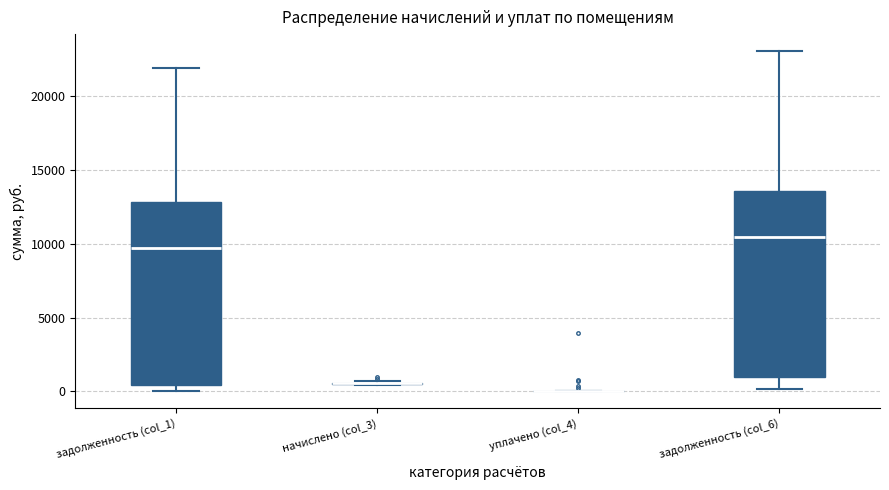

Reading left to right, read every box against the y-axis: the position of its median line, the range the box covers, and the ends of its whiskers. The values are not printed on the chart, so give them approximately, as read against the axis.

задолженность (col_1): median 9500, box 500 to 13000, whiskers 0 to 22000
начислено (col_3): box collapsed to a line at 500, whiskers 500 to 500
уплачено (col_4): box collapsed to a line at 0, whiskers 0 to 0
задолженность (col_6): median 10500, box 1000 to 13500, whiskers 0 to 23000